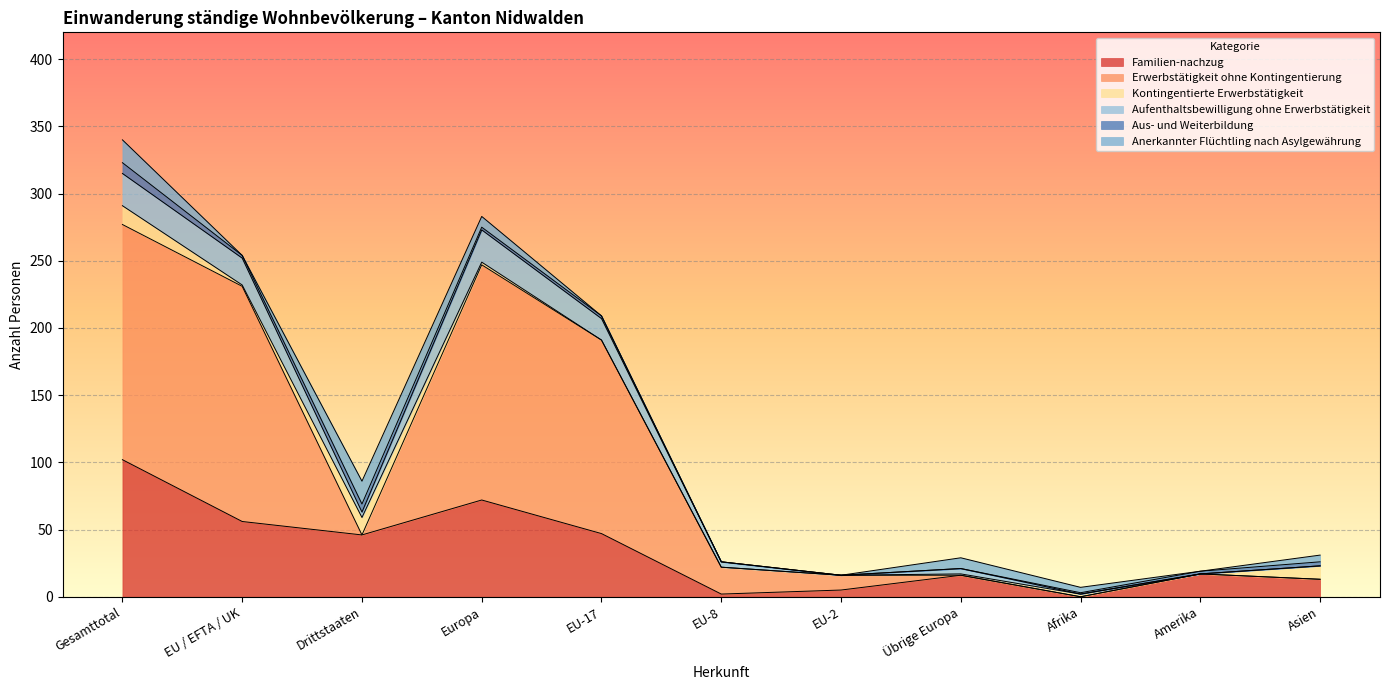

The Familien-nachzug series shows 49 at Afrika. True or false?

False